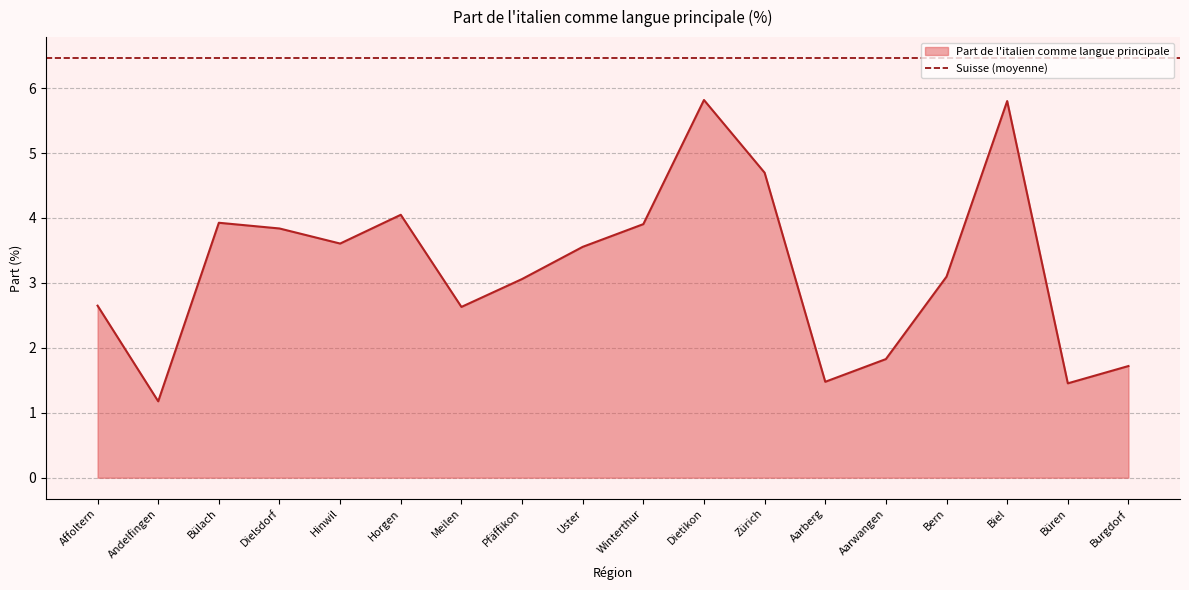

Where is the first local minimum?

Andelfingen